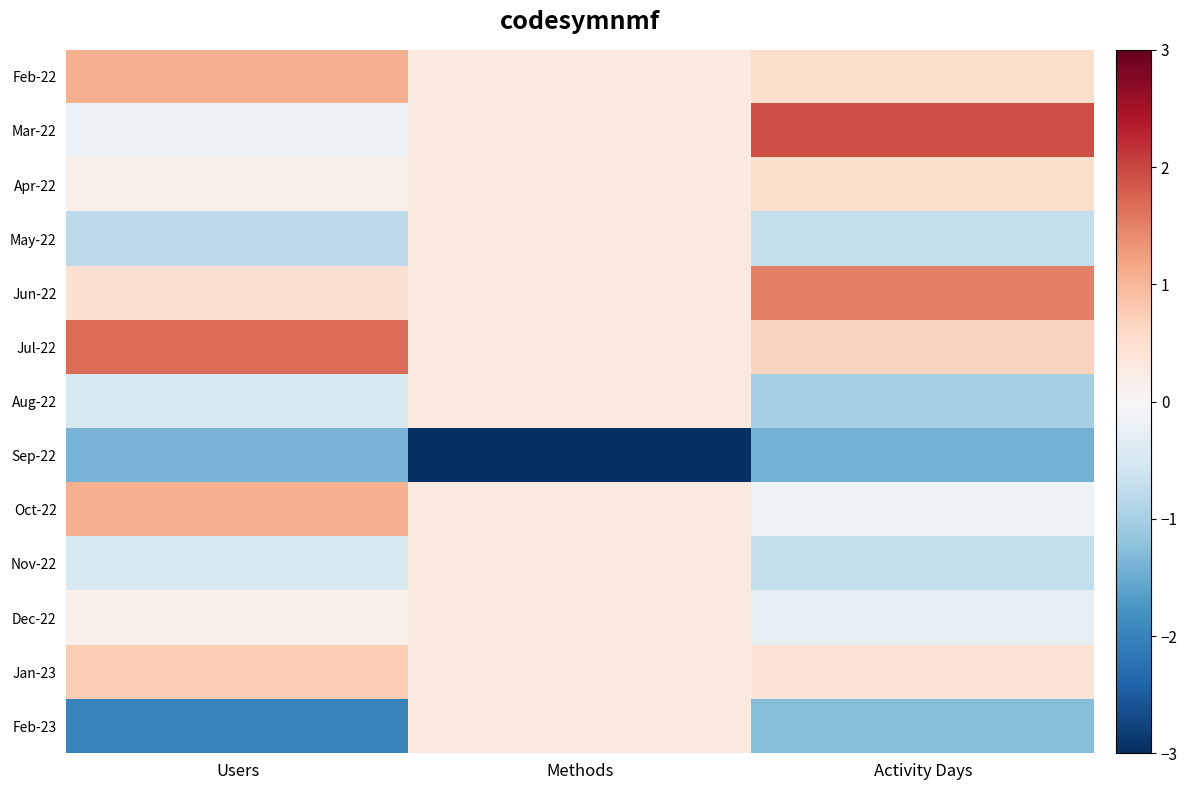

What is the difference between the highest and lowest values at Methods?

3.8